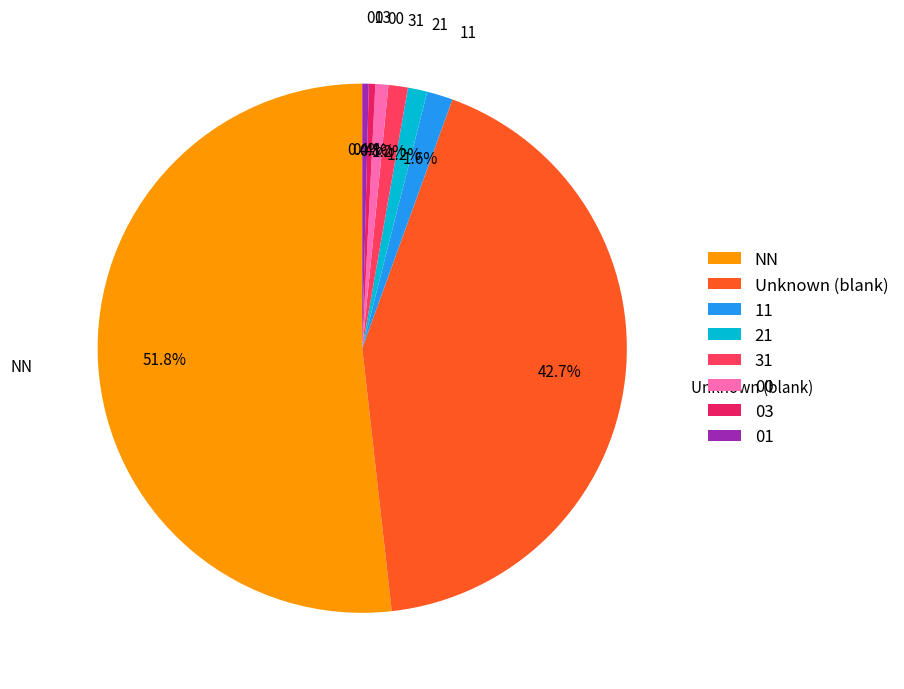

Count the number of slices in the pie.

8